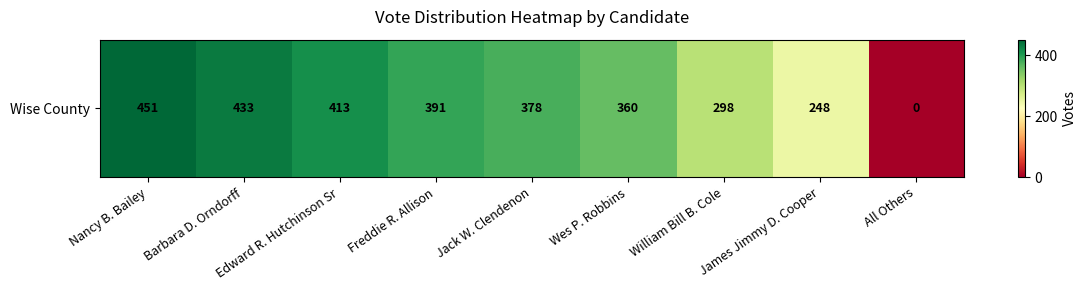

Reading left to right, list all the values displayed in this chart.

451	433	413	391	378	360	298	248	0